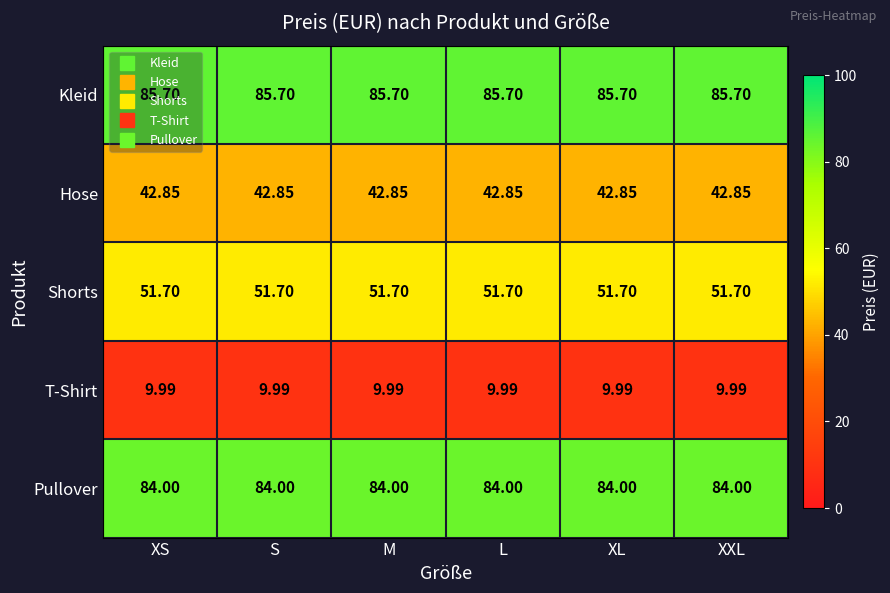

List the series in order of their peak value, lowest first.

T-Shirt, Hose, Shorts, Pullover, Kleid